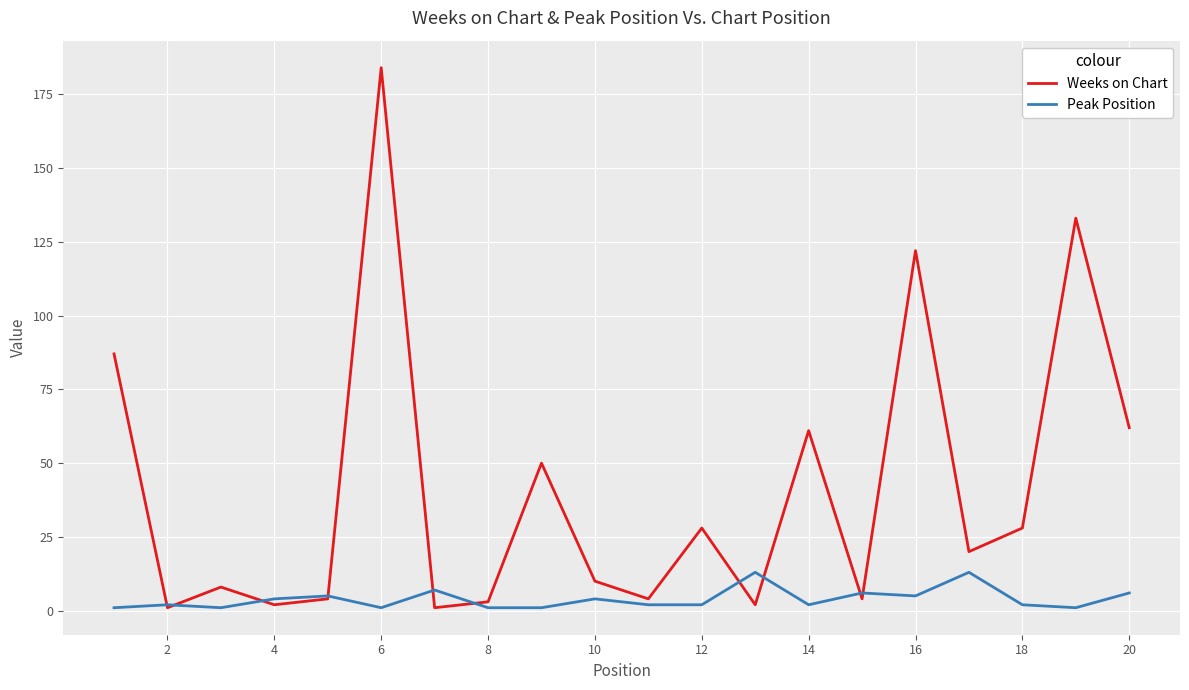

Rank the series by their average value, from highest to lowest.

Weeks on Chart, Peak Position